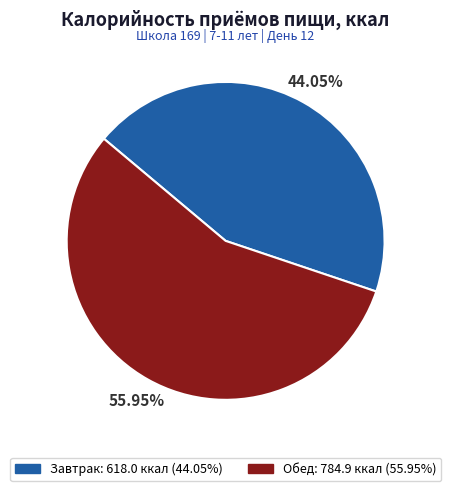

Rank the categories by value from highest to lowest.

Обед, Завтрак